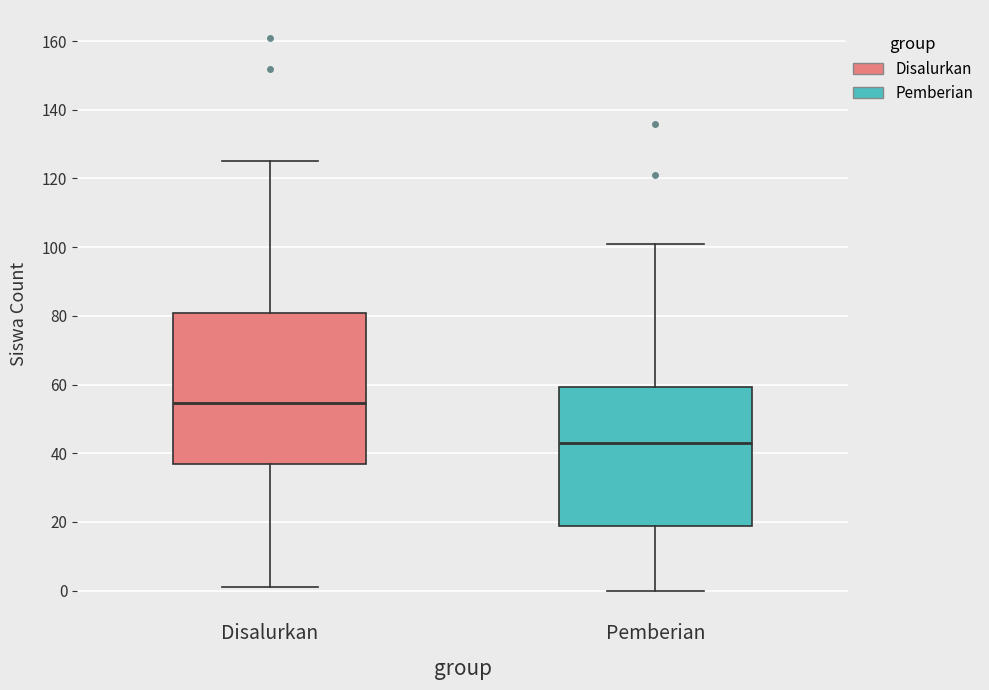

Where does the median line of the box for Disalurkan sit on the y-axis? The values are not printed on the chart, so give them approximately, as read against the axis.

54